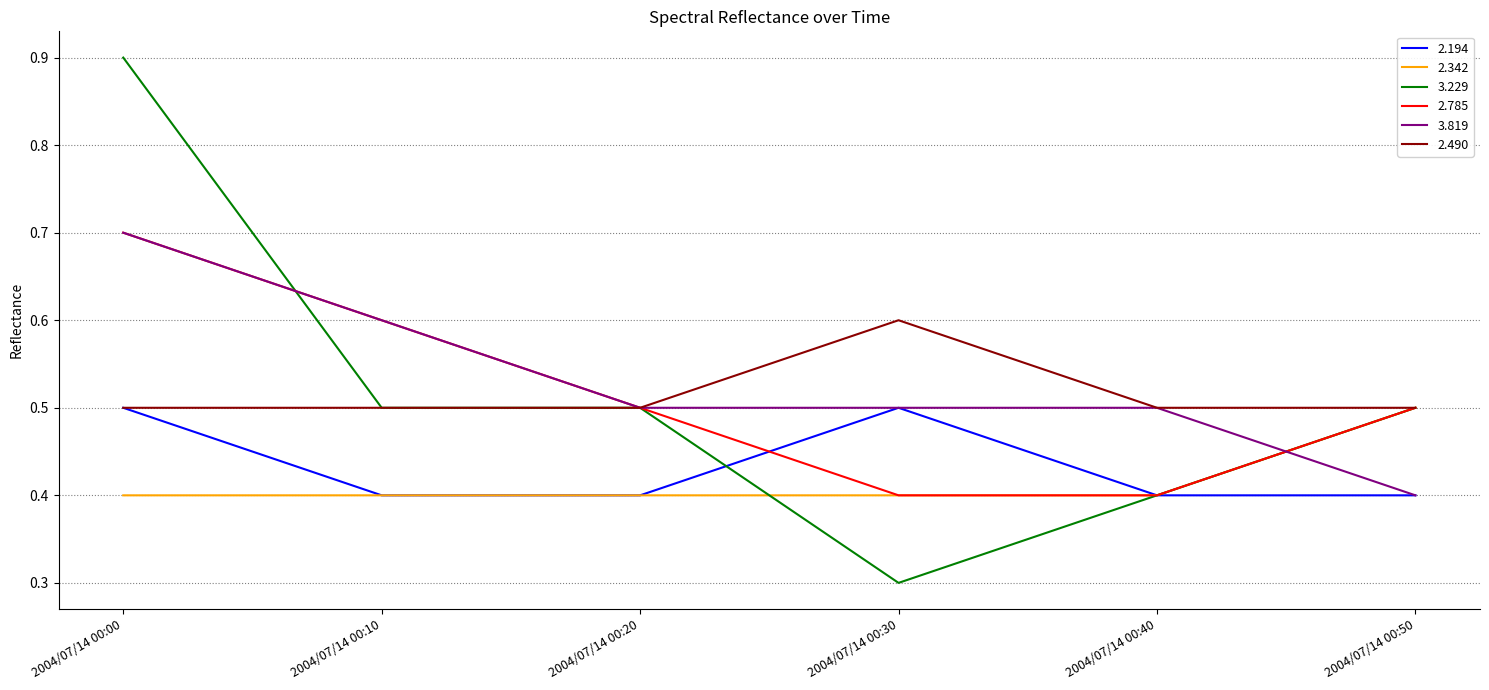

At how many categories does at least one series exceed 0?

6